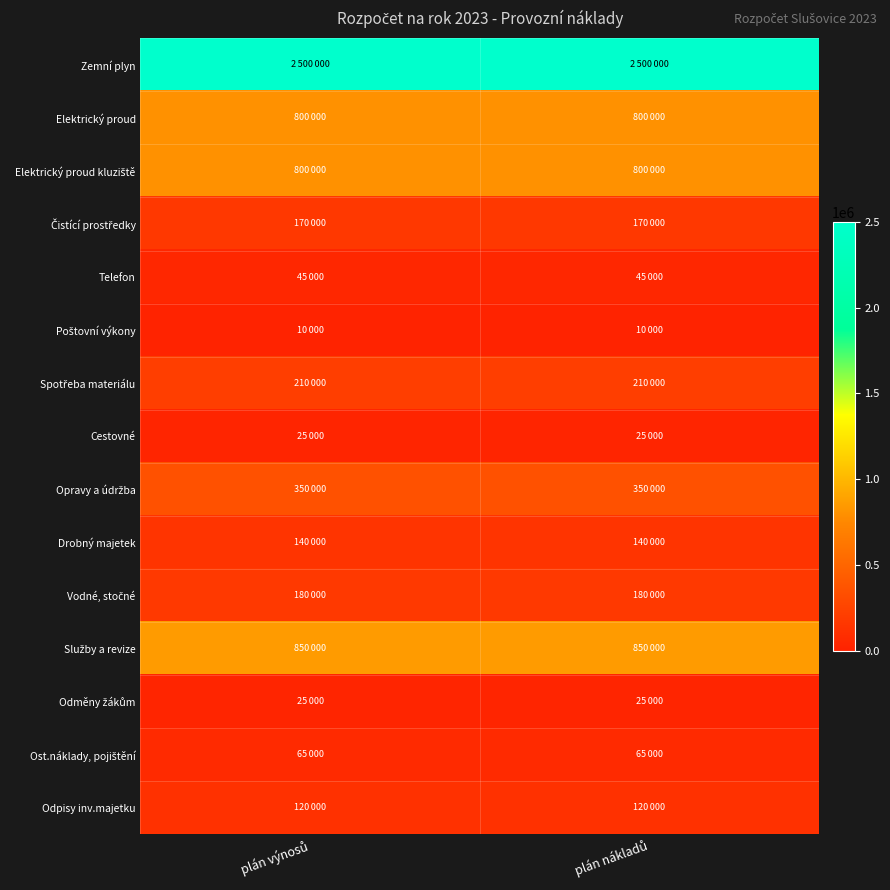

Which has a higher value, plán výnosů or plán nákladů?

plán výnosů